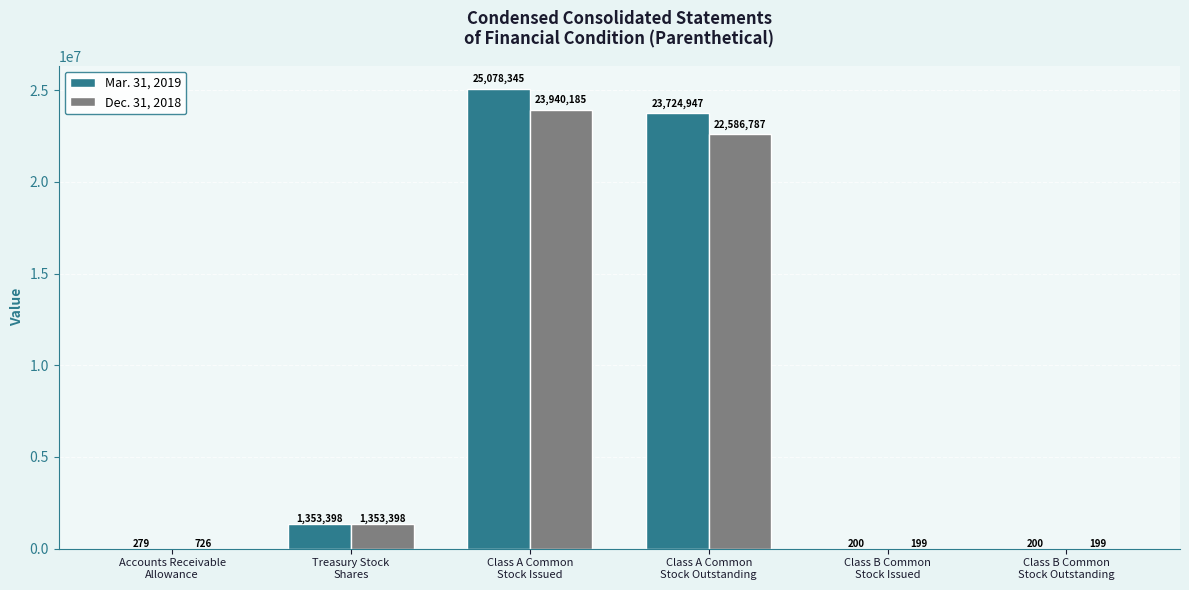

Which category has the highest value in the Dec. 31, 2018 series?

Class A Common
Stock Issued